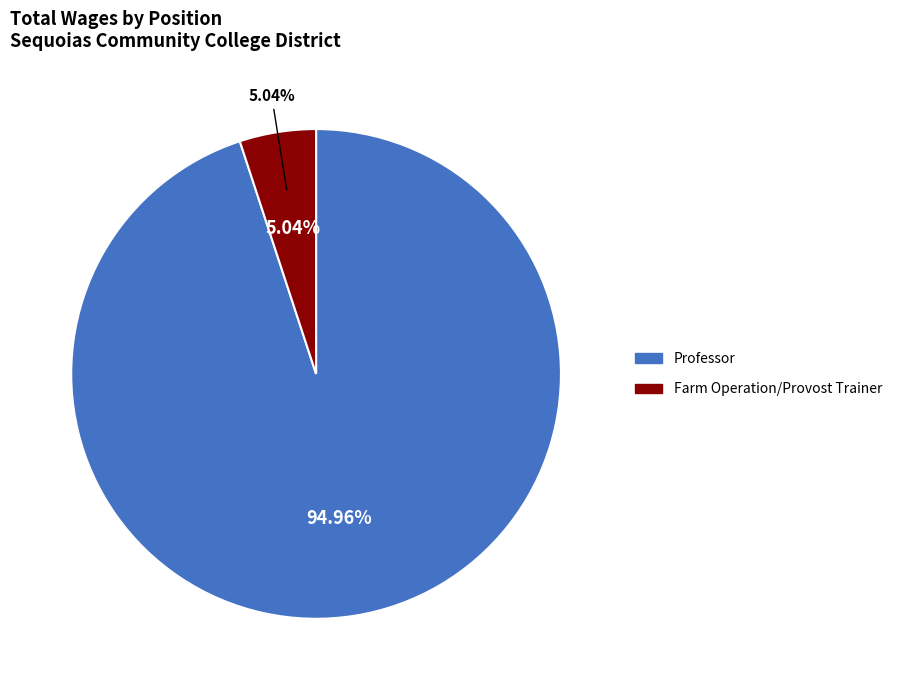

How many segments does this pie chart have?

2